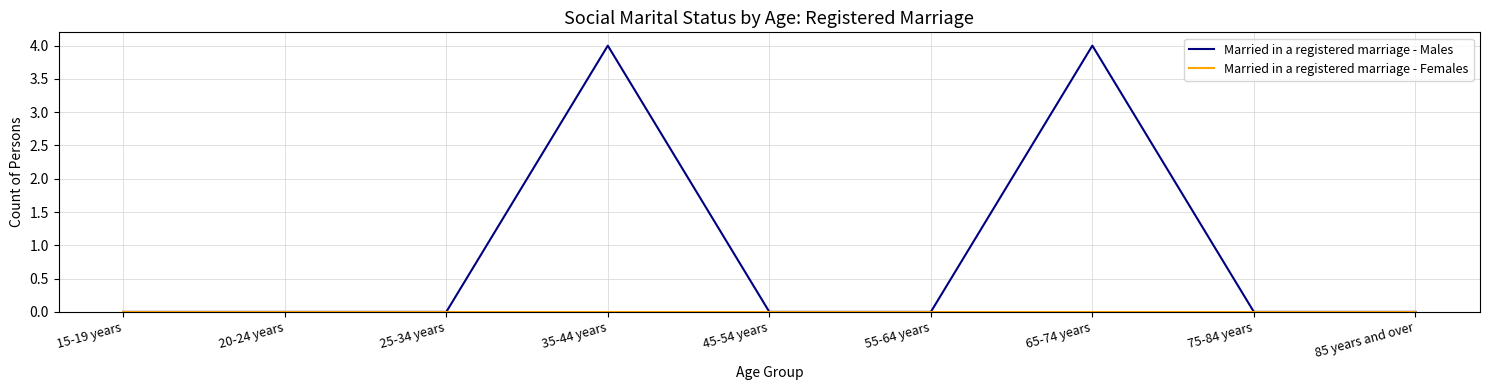

What position from the left is 75-84 years?

8